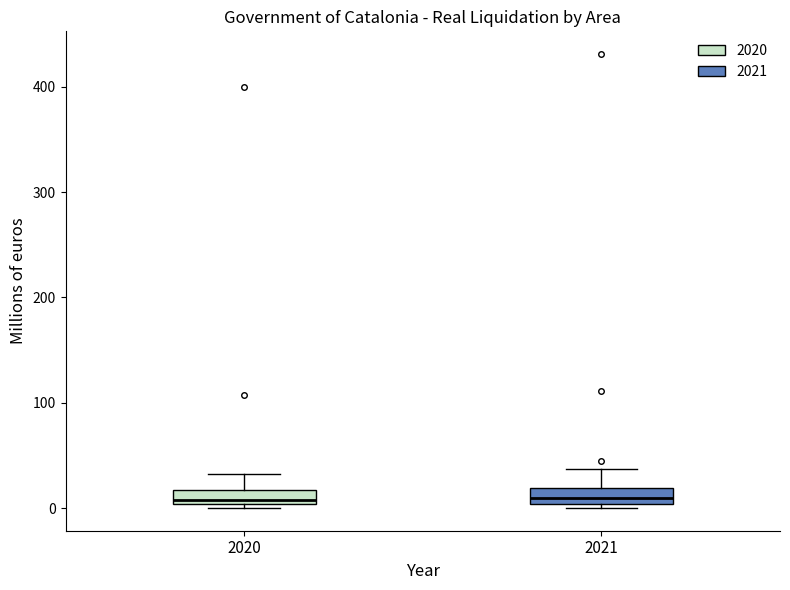

Where is the lower edge of the box at x = 2021 on the y-axis? The values are not printed on the chart, so give them approximately, as read against the axis.

0